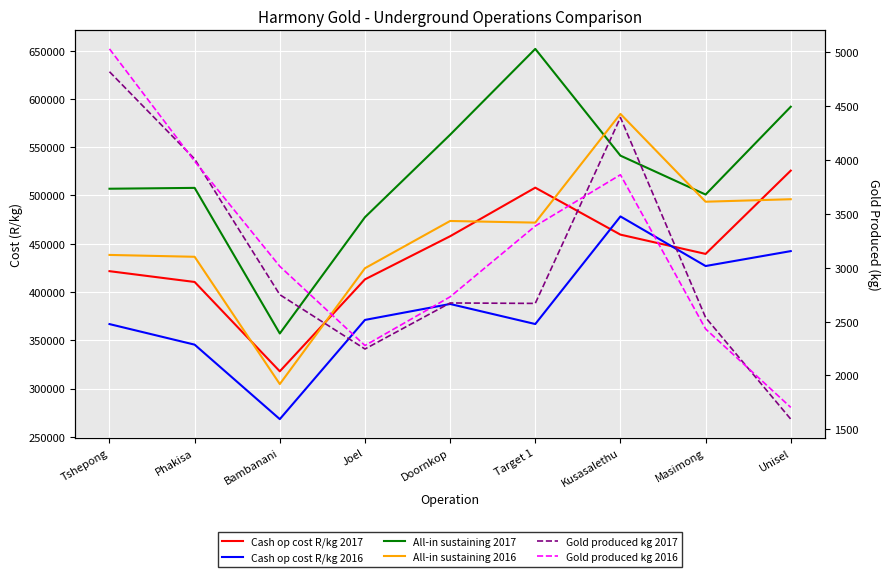

What is the sum of all Cash op cost R/kg 2016 values?

3453548